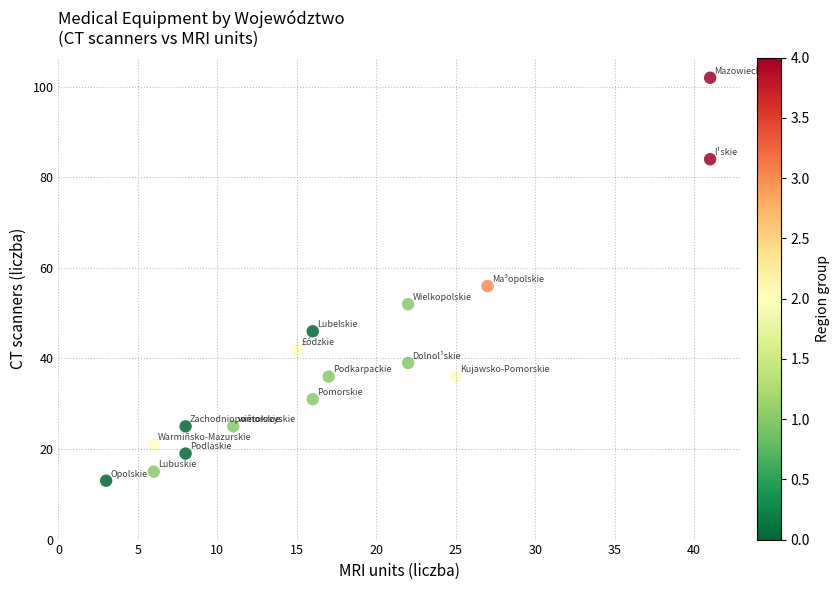

What is the range of X values (max minus min)?

38